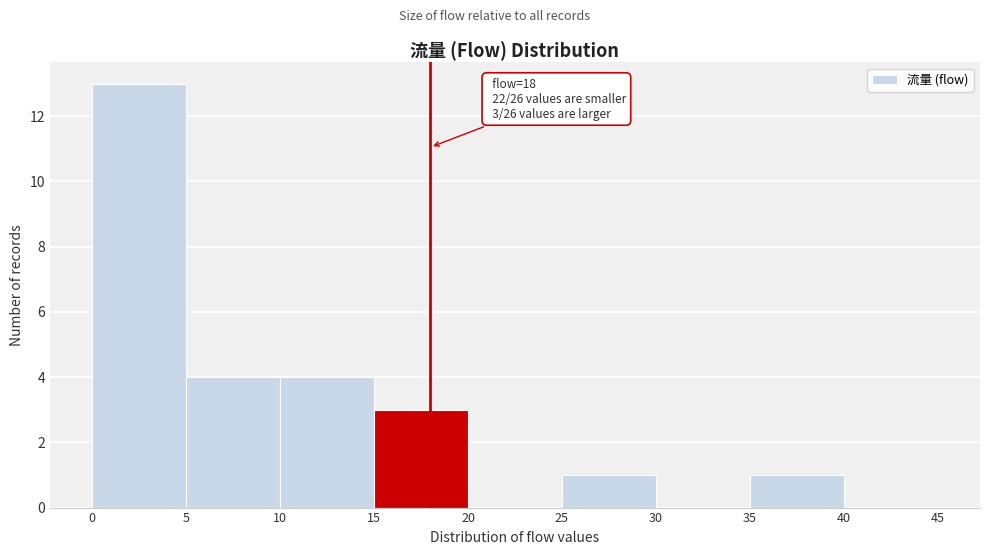

Which range on the x-axis has the tallest bar?

0 to 5